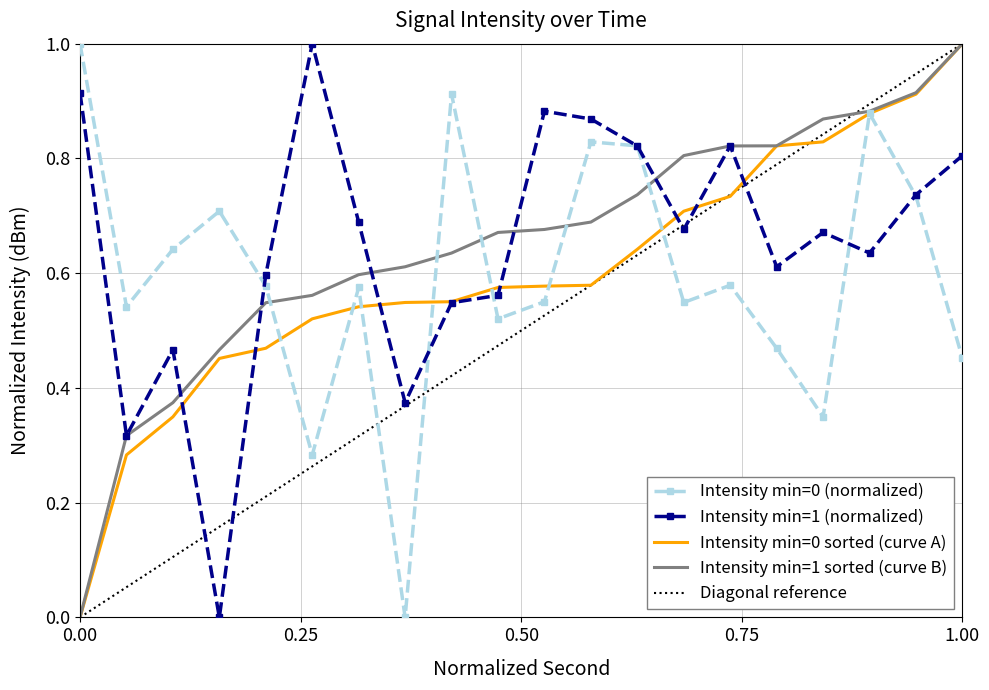

Rank the series at 18 from lowest to highest value.

intensity(dBm) minute 0, intensity(dBm) minute 1